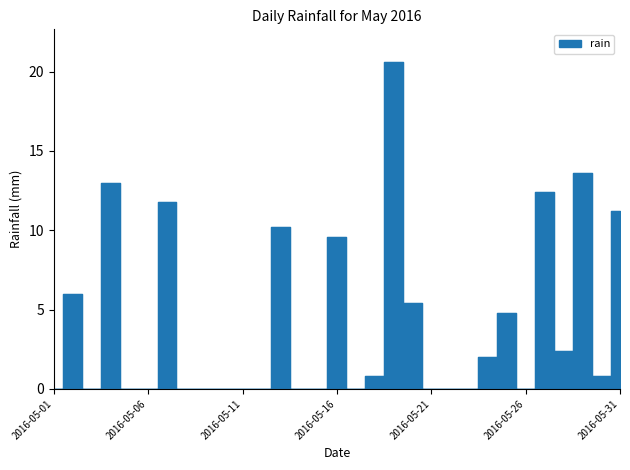

Count the number of categories in the chart.

31